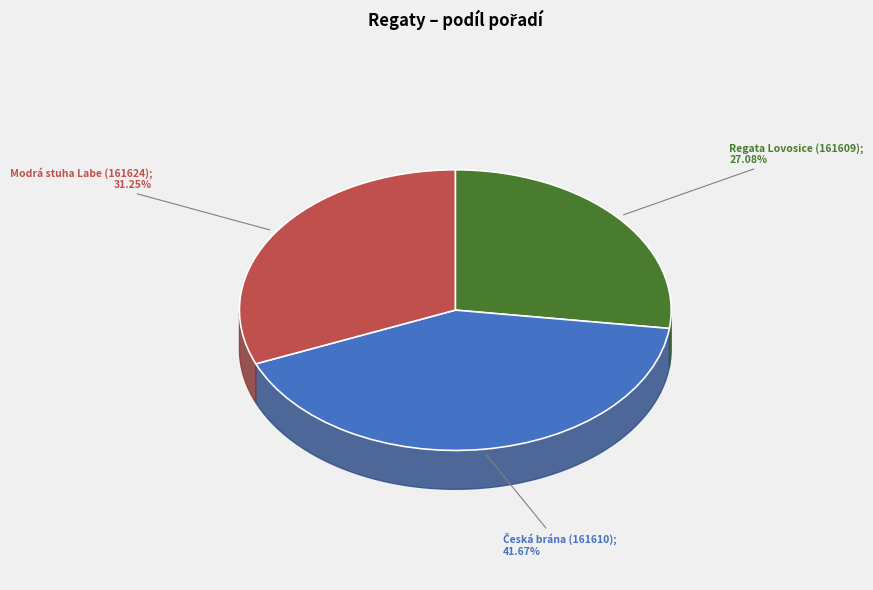

What is the largest slice in the pie chart?

Česká brána (161610)